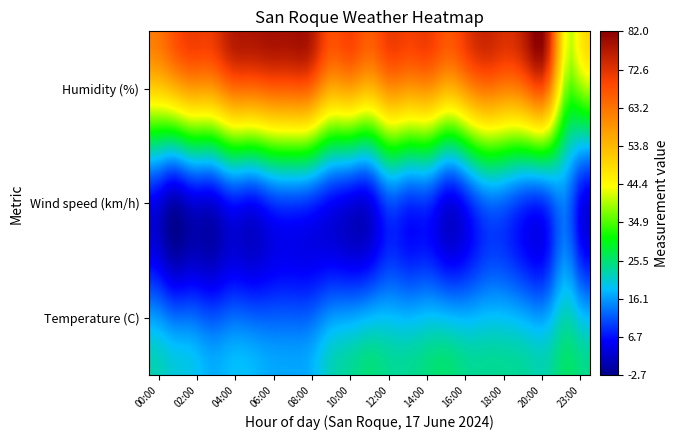

At which category does the chart reach its peak across all series?

6